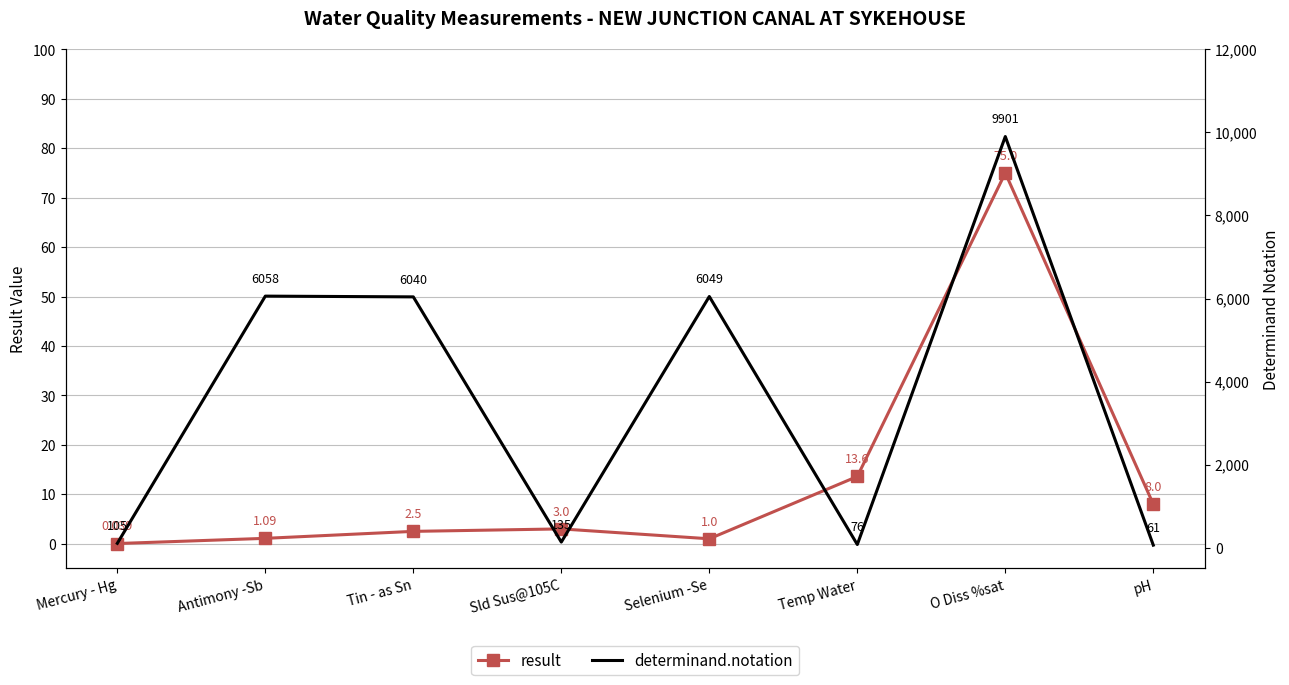

Reading left to right, transcribe all the data shown in this chart.

result: Mercury - Hg=0.0	Antimony -Sb=1.1	Tin - as Sn=2.5	Sld Sus@105C=3.0	Selenium -Se=1.0	Temp Water=13.6	O Diss %sat=75.0	pH=8.0
determinand.notation: Mercury - Hg=105.0	Antimony -Sb=6058.0	Tin - as Sn=6040.0	Sld Sus@105C=135.0	Selenium -Se=6049.0	Temp Water=76.0	O Diss %sat=9901.0	pH=61.0